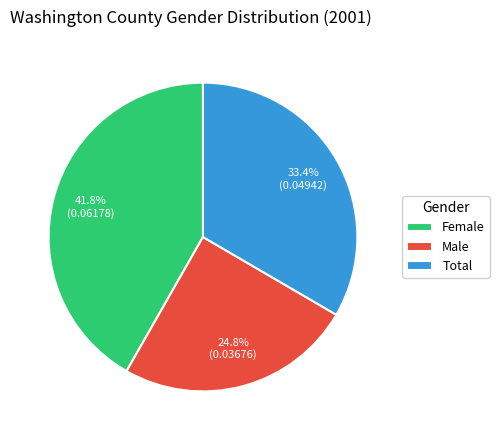

To the nearest percent, what is the combined percentage of Female and Male?

67%